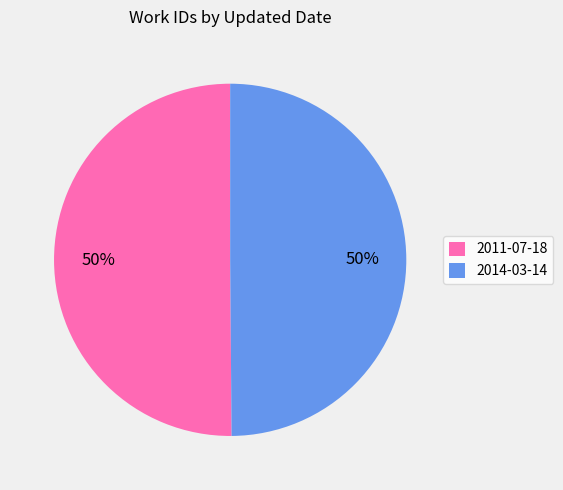

The 2011-07-18 slice represents 50% of the pie. True or false?

True